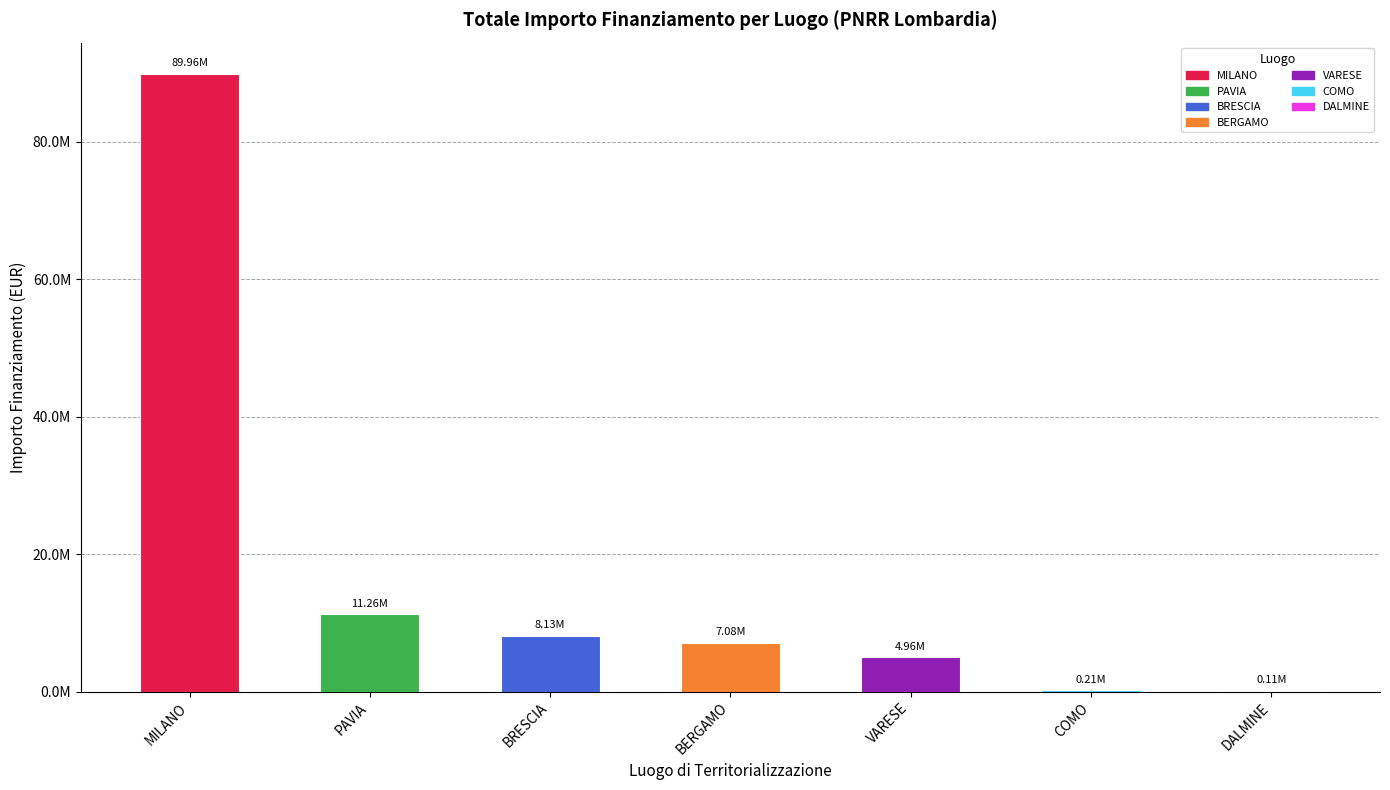

At which label is the value closest to 45037200?

PAVIA